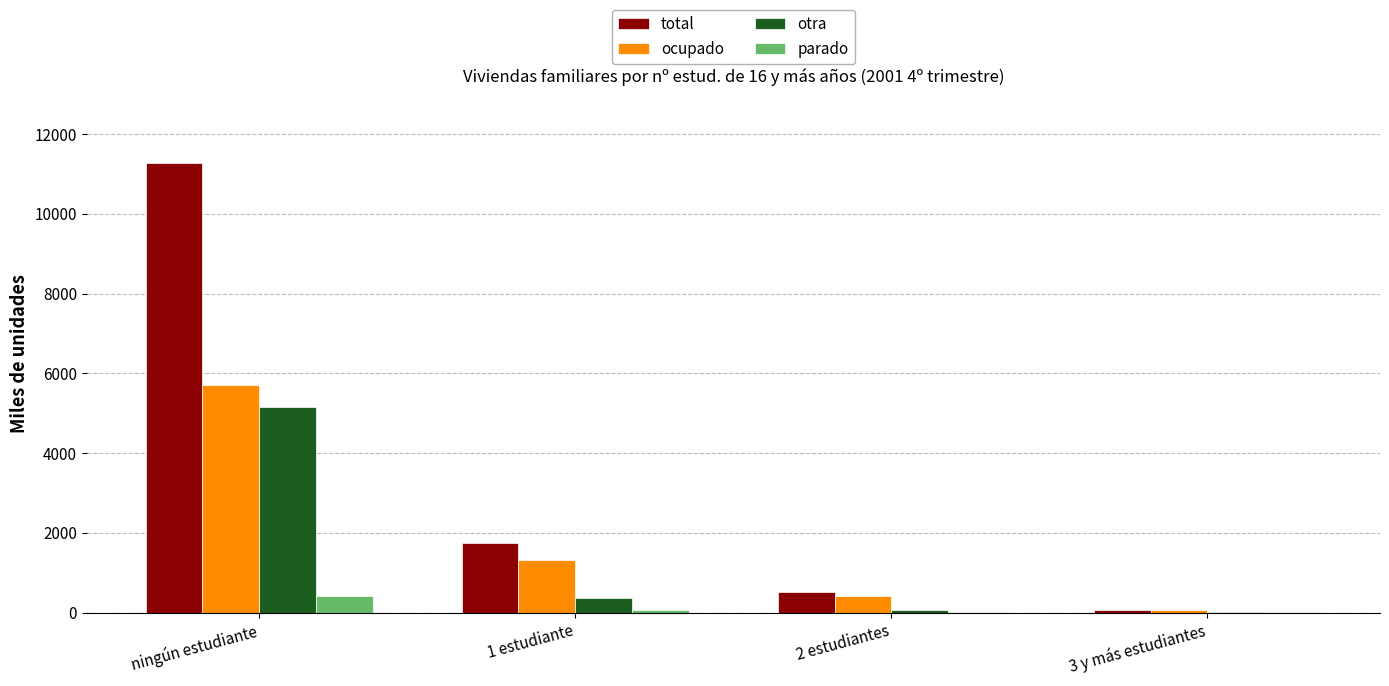

What is the sum of all total values?

13591.2